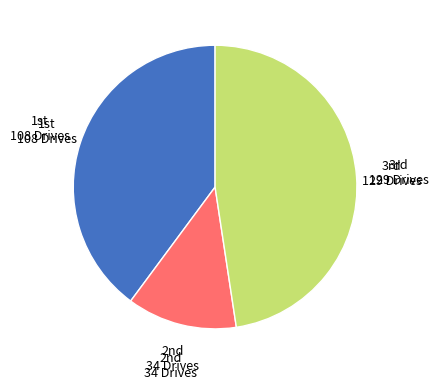

Is there a majority slice in this chart?

No